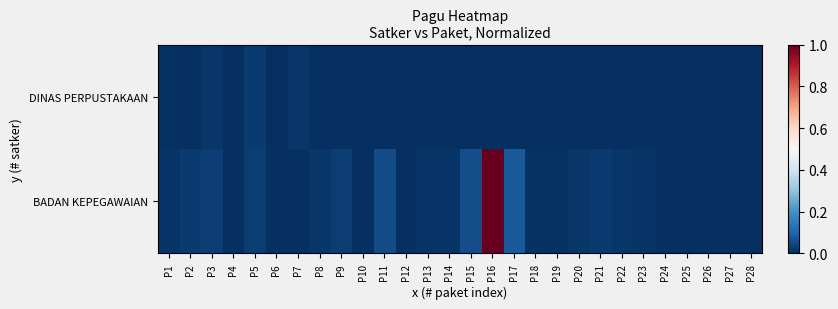

Which has a higher value, P17 or P26?

P17